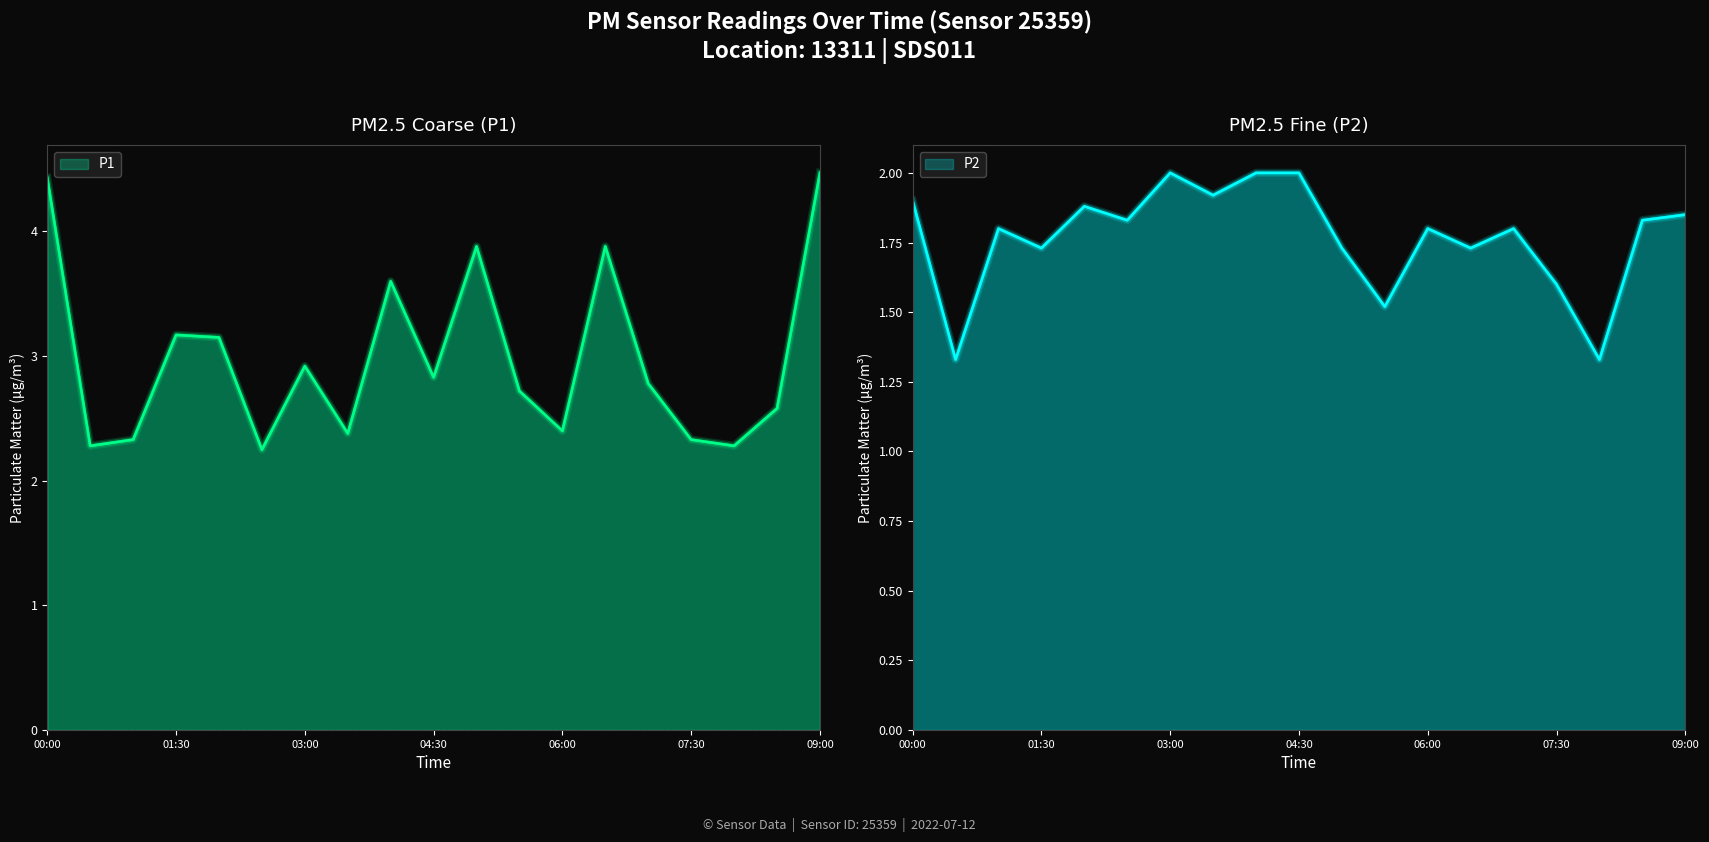

List the series in order of their peak value, lowest first.

P2, P1